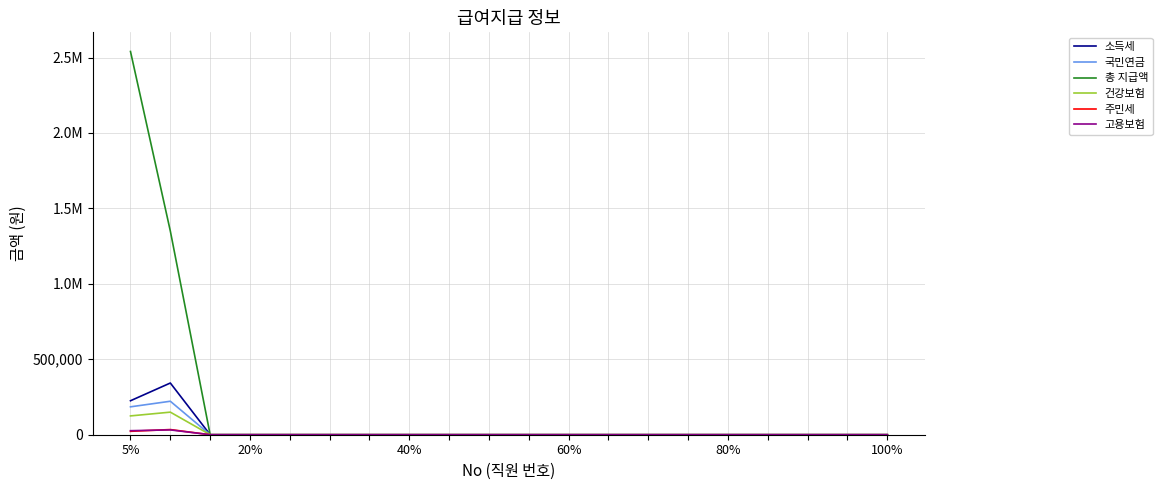

Does the chart have visible grid lines?

Yes